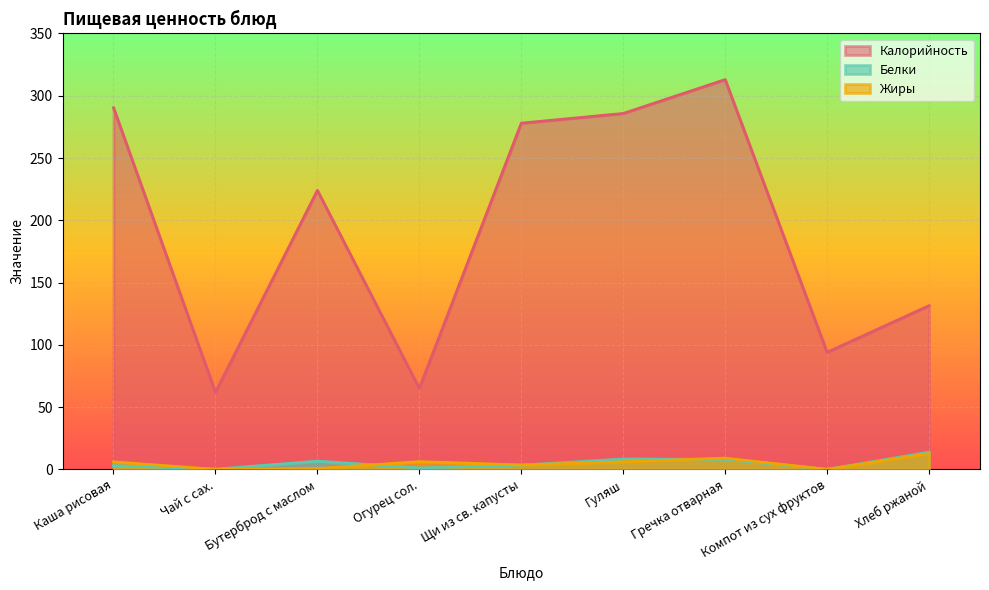

Where does the Жиры series first go above 6?

Огурец сол.